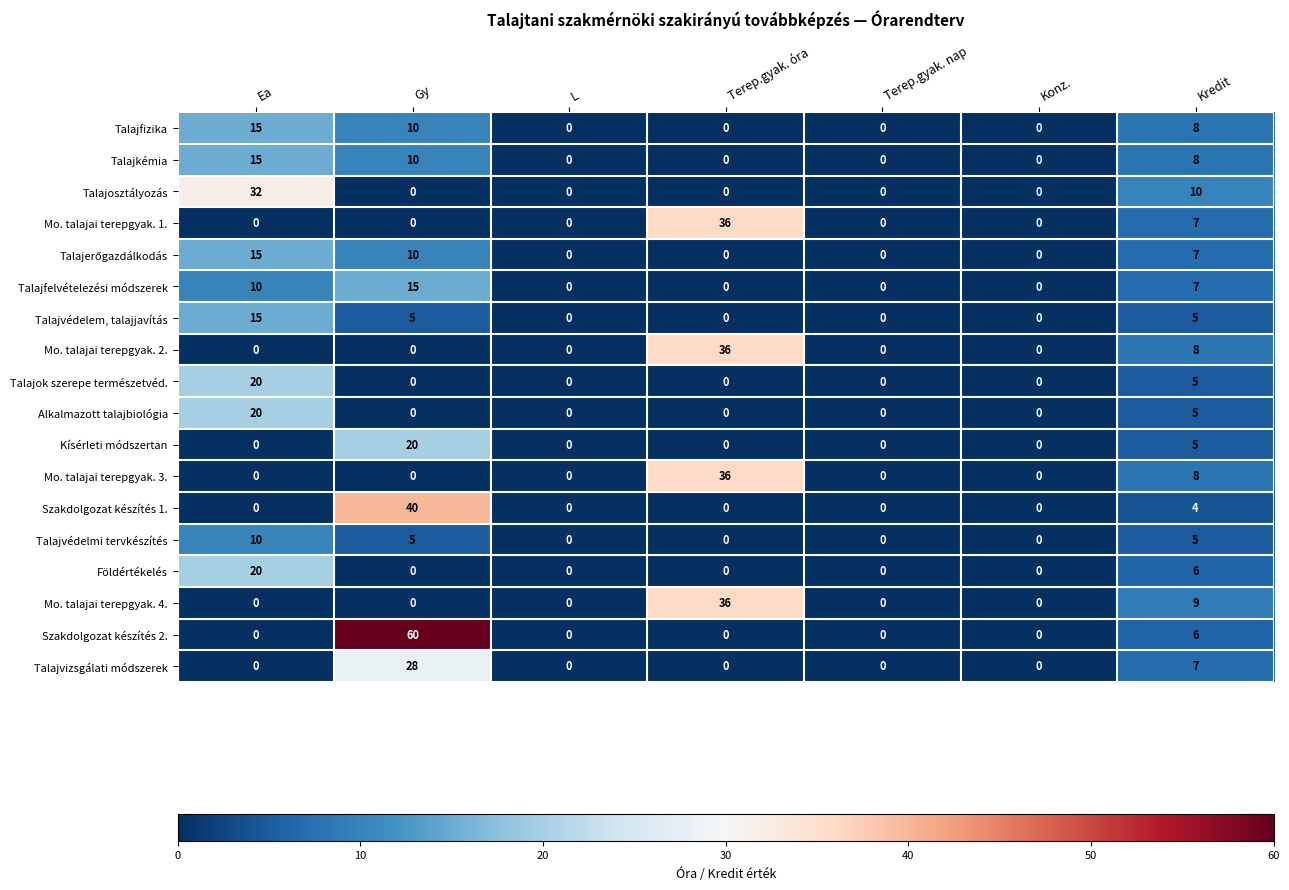

Which category has the highest value in the Mo. talajai terepgyak. 2. series?

Terep.gyak. óra